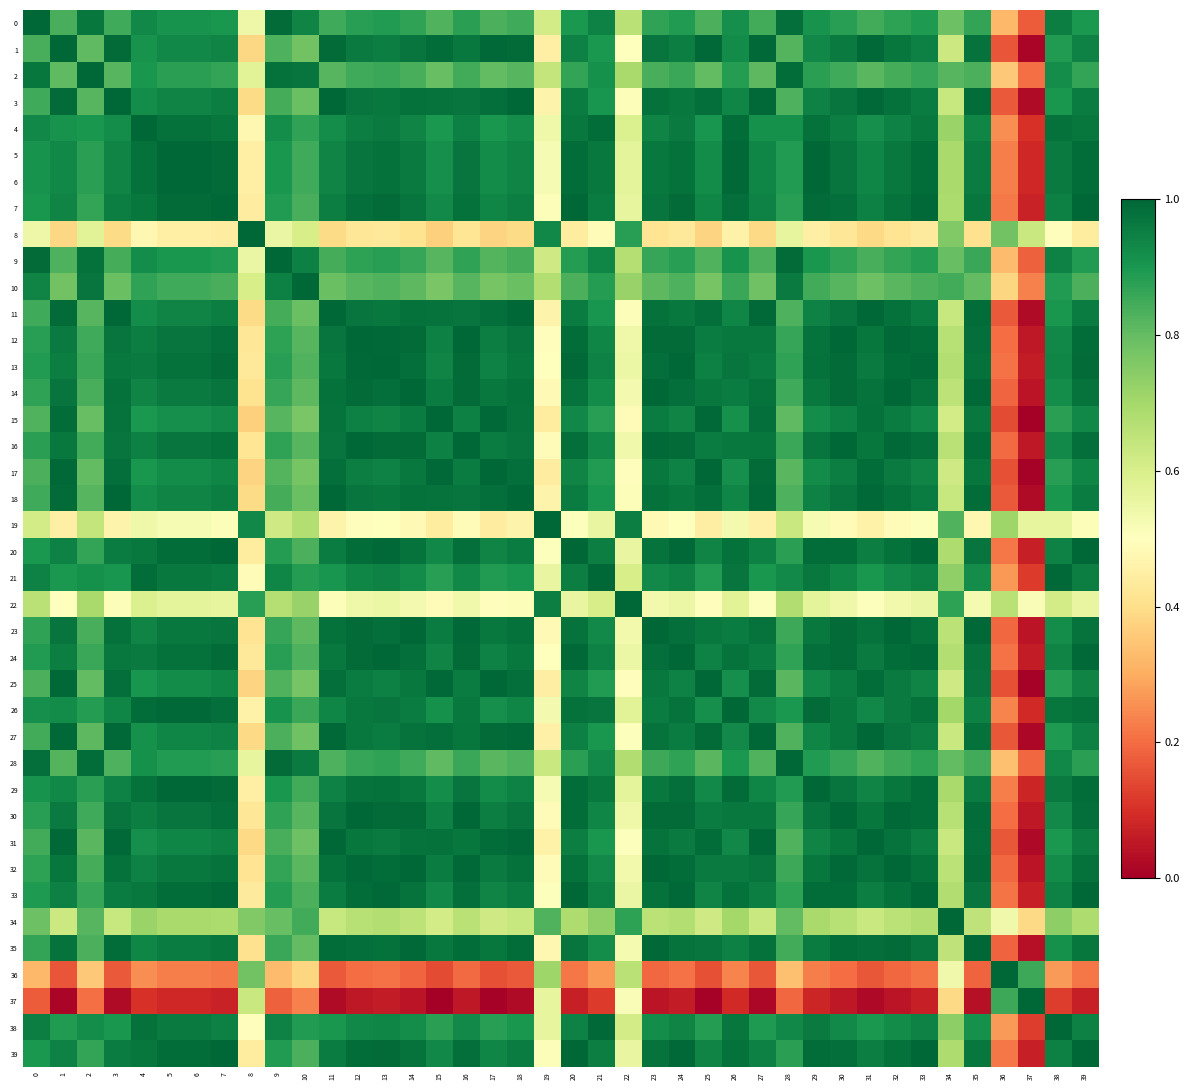

Reading left to right, list all the values displayed in this chart.

0: 0=1.0	1=0.8	2=1.0	3=0.9	4=0.9	5=0.9	6=0.9	7=0.9	8=0.5	9=1.0	10=0.9	11=0.8	12=0.9	13=0.9	14=0.9	15=0.8	16=0.9	17=0.8	18=0.8	19=0.6	20=0.9	21=0.9	22=0.7	23=0.9	24=0.9	25=0.8	26=0.9	27=0.8	28=1.0	29=0.9	30=0.9	31=0.8	32=0.9	33=0.9	34=0.8	35=0.9	36=0.3	37=0.2	38=0.9	39=0.9
1: 0=0.8	1=1.0	2=0.8	3=1.0	4=0.9	5=0.9	6=0.9	7=0.9	8=0.4	9=0.8	10=0.8	11=1.0	12=1.0	13=1.0	14=1.0	15=1.0	16=1.0	17=1.0	18=1.0	19=0.5	20=0.9	21=0.9	22=0.5	23=1.0	24=1.0	25=1.0	26=0.9	27=1.0	28=0.8	29=0.9	30=1.0	31=1.0	32=1.0	33=0.9	34=0.6	35=1.0	36=0.2	37=0.0	38=0.9	39=0.9
2: 0=1.0	1=0.8	2=1.0	3=0.8	4=0.9	5=0.9	6=0.9	7=0.9	8=0.6	9=1.0	10=1.0	11=0.8	12=0.8	13=0.9	14=0.8	15=0.8	16=0.8	17=0.8	18=0.8	19=0.6	20=0.9	21=0.9	22=0.7	23=0.8	24=0.9	25=0.8	26=0.9	27=0.8	28=1.0	29=0.9	30=0.8	31=0.8	32=0.8	33=0.9	34=0.8	35=0.8	36=0.4	37=0.2	38=0.9	39=0.9
3: 0=0.9	1=1.0	2=0.8	3=1.0	4=0.9	5=0.9	6=0.9	7=1.0	8=0.4	9=0.8	10=0.8	11=1.0	12=1.0	13=1.0	14=1.0	15=1.0	16=1.0	17=1.0	18=1.0	19=0.5	20=1.0	21=0.9	22=0.5	23=1.0	24=1.0	25=1.0	26=0.9	27=1.0	28=0.8	29=0.9	30=1.0	31=1.0	32=1.0	33=1.0	34=0.6	35=1.0	36=0.2	37=0.0	38=0.9	39=1.0
4: 0=0.9	1=0.9	2=0.9	3=0.9	4=1.0	5=1.0	6=1.0	7=1.0	8=0.5	9=0.9	10=0.9	11=0.9	12=1.0	13=1.0	14=0.9	15=0.9	16=0.9	17=0.9	18=0.9	19=0.5	20=1.0	21=1.0	22=0.6	23=0.9	24=1.0	25=0.9	26=1.0	27=0.9	28=0.9	29=1.0	30=0.9	31=0.9	32=0.9	33=1.0	34=0.7	35=0.9	36=0.3	37=0.1	38=1.0	39=1.0
5: 0=0.9	1=0.9	2=0.9	3=0.9	4=1.0	5=1.0	6=1.0	7=1.0	8=0.5	9=0.9	10=0.8	11=0.9	12=1.0	13=1.0	14=1.0	15=0.9	16=1.0	17=0.9	18=0.9	19=0.5	20=1.0	21=1.0	22=0.6	23=1.0	24=1.0	25=0.9	26=1.0	27=0.9	28=0.9	29=1.0	30=1.0	31=0.9	32=1.0	33=1.0	34=0.7	35=1.0	36=0.2	37=0.1	38=1.0	39=1.0
6: 0=0.9	1=0.9	2=0.9	3=0.9	4=1.0	5=1.0	6=1.0	7=1.0	8=0.5	9=0.9	10=0.8	11=0.9	12=1.0	13=1.0	14=1.0	15=0.9	16=1.0	17=0.9	18=0.9	19=0.5	20=1.0	21=1.0	22=0.6	23=1.0	24=1.0	25=0.9	26=1.0	27=0.9	28=0.9	29=1.0	30=1.0	31=0.9	32=1.0	33=1.0	34=0.7	35=1.0	36=0.2	37=0.1	38=1.0	39=1.0
7: 0=0.9	1=0.9	2=0.9	3=1.0	4=1.0	5=1.0	6=1.0	7=1.0	8=0.4	9=0.9	10=0.8	11=1.0	12=1.0	13=1.0	14=1.0	15=0.9	16=1.0	17=0.9	18=1.0	19=0.5	20=1.0	21=1.0	22=0.6	23=1.0	24=1.0	25=0.9	26=1.0	27=0.9	28=0.9	29=1.0	30=1.0	31=0.9	32=1.0	33=1.0	34=0.7	35=1.0	36=0.2	37=0.1	38=0.9	39=1.0
8: 0=0.5	1=0.4	2=0.6	3=0.4	4=0.5	5=0.5	6=0.5	7=0.4	8=1.0	9=0.6	10=0.6	11=0.4	12=0.4	13=0.4	14=0.4	15=0.4	16=0.4	17=0.4	18=0.4	19=0.9	20=0.4	21=0.5	22=0.9	23=0.4	24=0.4	25=0.4	26=0.5	27=0.4	28=0.6	29=0.5	30=0.4	31=0.4	32=0.4	33=0.4	34=0.8	35=0.4	36=0.8	37=0.6	38=0.5	39=0.4
9: 0=1.0	1=0.8	2=1.0	3=0.8	4=0.9	5=0.9	6=0.9	7=0.9	8=0.6	9=1.0	10=0.9	11=0.8	12=0.9	13=0.9	14=0.9	15=0.8	16=0.9	17=0.8	18=0.8	19=0.6	20=0.9	21=0.9	22=0.7	23=0.9	24=0.9	25=0.8	26=0.9	27=0.8	28=1.0	29=0.9	30=0.9	31=0.8	32=0.9	33=0.9	34=0.8	35=0.9	36=0.3	37=0.2	38=0.9	39=0.9
10: 0=0.9	1=0.8	2=1.0	3=0.8	4=0.9	5=0.8	6=0.8	7=0.8	8=0.6	9=0.9	10=1.0	11=0.8	12=0.8	13=0.8	14=0.8	15=0.8	16=0.8	17=0.8	18=0.8	19=0.7	20=0.8	21=0.9	22=0.7	23=0.8	24=0.8	25=0.8	26=0.9	27=0.8	28=1.0	29=0.8	30=0.8	31=0.8	32=0.8	33=0.8	34=0.8	35=0.8	36=0.4	37=0.2	38=0.9	39=0.8
11: 0=0.8	1=1.0	2=0.8	3=1.0	4=0.9	5=0.9	6=0.9	7=1.0	8=0.4	9=0.8	10=0.8	11=1.0	12=1.0	13=1.0	14=1.0	15=1.0	16=1.0	17=1.0	18=1.0	19=0.5	20=1.0	21=0.9	22=0.5	23=1.0	24=1.0	25=1.0	26=0.9	27=1.0	28=0.8	29=0.9	30=1.0	31=1.0	32=1.0	33=1.0	34=0.6	35=1.0	36=0.2	37=0.0	38=0.9	39=1.0
12: 0=0.9	1=1.0	2=0.8	3=1.0	4=1.0	5=1.0	6=1.0	7=1.0	8=0.4	9=0.9	10=0.8	11=1.0	12=1.0	13=1.0	14=1.0	15=0.9	16=1.0	17=1.0	18=1.0	19=0.5	20=1.0	21=0.9	22=0.5	23=1.0	24=1.0	25=1.0	26=1.0	27=1.0	28=0.9	29=1.0	30=1.0	31=1.0	32=1.0	33=1.0	34=0.7	35=1.0	36=0.2	37=0.1	38=0.9	39=1.0
13: 0=0.9	1=1.0	2=0.9	3=1.0	4=1.0	5=1.0	6=1.0	7=1.0	8=0.4	9=0.9	10=0.8	11=1.0	12=1.0	13=1.0	14=1.0	15=0.9	16=1.0	17=0.9	18=1.0	19=0.5	20=1.0	21=0.9	22=0.5	23=1.0	24=1.0	25=0.9	26=1.0	27=1.0	28=0.9	29=1.0	30=1.0	31=1.0	32=1.0	33=1.0	34=0.7	35=1.0	36=0.2	37=0.1	38=0.9	39=1.0
14: 0=0.9	1=1.0	2=0.8	3=1.0	4=0.9	5=1.0	6=1.0	7=1.0	8=0.4	9=0.9	10=0.8	11=1.0	12=1.0	13=1.0	14=1.0	15=1.0	16=1.0	17=1.0	18=1.0	19=0.5	20=1.0	21=0.9	22=0.5	23=1.0	24=1.0	25=1.0	26=1.0	27=1.0	28=0.9	29=1.0	30=1.0	31=1.0	32=1.0	33=1.0	34=0.7	35=1.0	36=0.2	37=0.0	38=0.9	39=1.0
15: 0=0.8	1=1.0	2=0.8	3=1.0	4=0.9	5=0.9	6=0.9	7=0.9	8=0.4	9=0.8	10=0.8	11=1.0	12=0.9	13=0.9	14=1.0	15=1.0	16=0.9	17=1.0	18=1.0	19=0.4	20=0.9	21=0.9	22=0.5	23=1.0	24=0.9	25=1.0	26=0.9	27=1.0	28=0.8	29=0.9	30=0.9	31=1.0	32=1.0	33=0.9	34=0.6	35=1.0	36=0.1	37=0.0	38=0.9	39=0.9
16: 0=0.9	1=1.0	2=0.8	3=1.0	4=0.9	5=1.0	6=1.0	7=1.0	8=0.4	9=0.9	10=0.8	11=1.0	12=1.0	13=1.0	14=1.0	15=0.9	16=1.0	17=1.0	18=1.0	19=0.5	20=1.0	21=0.9	22=0.5	23=1.0	24=1.0	25=1.0	26=1.0	27=1.0	28=0.9	29=1.0	30=1.0	31=1.0	32=1.0	33=1.0	34=0.7	35=1.0	36=0.2	37=0.1	38=0.9	39=1.0
17: 0=0.8	1=1.0	2=0.8	3=1.0	4=0.9	5=0.9	6=0.9	7=0.9	8=0.4	9=0.8	10=0.8	11=1.0	12=1.0	13=0.9	14=1.0	15=1.0	16=1.0	17=1.0	18=1.0	19=0.4	20=0.9	21=0.9	22=0.5	23=1.0	24=0.9	25=1.0	26=0.9	27=1.0	28=0.8	29=0.9	30=1.0	31=1.0	32=1.0	33=0.9	34=0.6	35=1.0	36=0.2	37=0.0	38=0.9	39=0.9
18: 0=0.8	1=1.0	2=0.8	3=1.0	4=0.9	5=0.9	6=0.9	7=1.0	8=0.4	9=0.8	10=0.8	11=1.0	12=1.0	13=1.0	14=1.0	15=1.0	16=1.0	17=1.0	18=1.0	19=0.5	20=1.0	21=0.9	22=0.5	23=1.0	24=1.0	25=1.0	26=0.9	27=1.0	28=0.8	29=0.9	30=1.0	31=1.0	32=1.0	33=1.0	34=0.6	35=1.0	36=0.2	37=0.0	38=0.9	39=1.0
19: 0=0.6	1=0.5	2=0.6	3=0.5	4=0.5	5=0.5	6=0.5	7=0.5	8=0.9	9=0.6	10=0.7	11=0.5	12=0.5	13=0.5	14=0.5	15=0.4	16=0.5	17=0.4	18=0.5	19=1.0	20=0.5	21=0.6	22=1.0	23=0.5	24=0.5	25=0.4	26=0.5	27=0.5	28=0.6	29=0.5	30=0.5	31=0.5	32=0.5	33=0.5	34=0.8	35=0.5	36=0.7	37=0.6	38=0.6	39=0.5
20: 0=0.9	1=0.9	2=0.9	3=1.0	4=1.0	5=1.0	6=1.0	7=1.0	8=0.4	9=0.9	10=0.8	11=1.0	12=1.0	13=1.0	14=1.0	15=0.9	16=1.0	17=0.9	18=1.0	19=0.5	20=1.0	21=0.9	22=0.6	23=1.0	24=1.0	25=0.9	26=1.0	27=0.9	28=0.9	29=1.0	30=1.0	31=1.0	32=1.0	33=1.0	34=0.7	35=1.0	36=0.2	37=0.1	38=0.9	39=1.0
21: 0=0.9	1=0.9	2=0.9	3=0.9	4=1.0	5=1.0	6=1.0	7=1.0	8=0.5	9=0.9	10=0.9	11=0.9	12=0.9	13=0.9	14=0.9	15=0.9	16=0.9	17=0.9	18=0.9	19=0.6	20=0.9	21=1.0	22=0.6	23=0.9	24=0.9	25=0.9	26=1.0	27=0.9	28=0.9	29=1.0	30=0.9	31=0.9	32=0.9	33=0.9	34=0.7	35=0.9	36=0.3	37=0.1	38=1.0	39=1.0
22: 0=0.7	1=0.5	2=0.7	3=0.5	4=0.6	5=0.6	6=0.6	7=0.6	8=0.9	9=0.7	10=0.7	11=0.5	12=0.5	13=0.5	14=0.5	15=0.5	16=0.5	17=0.5	18=0.5	19=1.0	20=0.6	21=0.6	22=1.0	23=0.5	24=0.5	25=0.5	26=0.6	27=0.5	28=0.7	29=0.6	30=0.5	31=0.5	32=0.5	33=0.6	34=0.9	35=0.5	36=0.7	37=0.5	38=0.6	39=0.6
23: 0=0.9	1=1.0	2=0.8	3=1.0	4=0.9	5=1.0	6=1.0	7=1.0	8=0.4	9=0.9	10=0.8	11=1.0	12=1.0	13=1.0	14=1.0	15=1.0	16=1.0	17=1.0	18=1.0	19=0.5	20=1.0	21=0.9	22=0.5	23=1.0	24=1.0	25=1.0	26=1.0	27=1.0	28=0.9	29=1.0	30=1.0	31=1.0	32=1.0	33=1.0	34=0.7	35=1.0	36=0.2	37=0.0	38=0.9	39=1.0
24: 0=0.9	1=1.0	2=0.9	3=1.0	4=1.0	5=1.0	6=1.0	7=1.0	8=0.4	9=0.9	10=0.8	11=1.0	12=1.0	13=1.0	14=1.0	15=0.9	16=1.0	17=0.9	18=1.0	19=0.5	20=1.0	21=0.9	22=0.5	23=1.0	24=1.0	25=0.9	26=1.0	27=1.0	28=0.9	29=1.0	30=1.0	31=1.0	32=1.0	33=1.0	34=0.7	35=1.0	36=0.2	37=0.1	38=0.9	39=1.0
25: 0=0.8	1=1.0	2=0.8	3=1.0	4=0.9	5=0.9	6=0.9	7=0.9	8=0.4	9=0.8	10=0.8	11=1.0	12=1.0	13=0.9	14=1.0	15=1.0	16=1.0	17=1.0	18=1.0	19=0.4	20=0.9	21=0.9	22=0.5	23=1.0	24=0.9	25=1.0	26=0.9	27=1.0	28=0.8	29=0.9	30=1.0	31=1.0	32=1.0	33=0.9	34=0.6	35=1.0	36=0.2	37=0.0	38=0.9	39=0.9
26: 0=0.9	1=0.9	2=0.9	3=0.9	4=1.0	5=1.0	6=1.0	7=1.0	8=0.5	9=0.9	10=0.9	11=0.9	12=1.0	13=1.0	14=1.0	15=0.9	16=1.0	17=0.9	18=0.9	19=0.5	20=1.0	21=1.0	22=0.6	23=1.0	24=1.0	25=0.9	26=1.0	27=0.9	28=0.9	29=1.0	30=1.0	31=0.9	32=1.0	33=1.0	34=0.7	35=0.9	36=0.2	37=0.1	38=1.0	39=1.0
27: 0=0.8	1=1.0	2=0.8	3=1.0	4=0.9	5=0.9	6=0.9	7=0.9	8=0.4	9=0.8	10=0.8	11=1.0	12=1.0	13=1.0	14=1.0	15=1.0	16=1.0	17=1.0	18=1.0	19=0.5	20=0.9	21=0.9	22=0.5	23=1.0	24=1.0	25=1.0	26=0.9	27=1.0	28=0.8	29=0.9	30=1.0	31=1.0	32=1.0	33=1.0	34=0.6	35=1.0	36=0.2	37=0.0	38=0.9	39=0.9
28: 0=1.0	1=0.8	2=1.0	3=0.8	4=0.9	5=0.9	6=0.9	7=0.9	8=0.6	9=1.0	10=1.0	11=0.8	12=0.9	13=0.9	14=0.9	15=0.8	16=0.9	17=0.8	18=0.8	19=0.6	20=0.9	21=0.9	22=0.7	23=0.9	24=0.9	25=0.8	26=0.9	27=0.8	28=1.0	29=0.9	30=0.9	31=0.8	32=0.9	33=0.9	34=0.8	35=0.8	36=0.3	37=0.2	38=0.9	39=0.9
29: 0=0.9	1=0.9	2=0.9	3=0.9	4=1.0	5=1.0	6=1.0	7=1.0	8=0.5	9=0.9	10=0.8	11=0.9	12=1.0	13=1.0	14=1.0	15=0.9	16=1.0	17=0.9	18=0.9	19=0.5	20=1.0	21=1.0	22=0.6	23=1.0	24=1.0	25=0.9	26=1.0	27=0.9	28=0.9	29=1.0	30=1.0	31=0.9	32=1.0	33=1.0	34=0.7	35=1.0	36=0.2	37=0.1	38=1.0	39=1.0
30: 0=0.9	1=1.0	2=0.8	3=1.0	4=0.9	5=1.0	6=1.0	7=1.0	8=0.4	9=0.9	10=0.8	11=1.0	12=1.0	13=1.0	14=1.0	15=0.9	16=1.0	17=1.0	18=1.0	19=0.5	20=1.0	21=0.9	22=0.5	23=1.0	24=1.0	25=1.0	26=1.0	27=1.0	28=0.9	29=1.0	30=1.0	31=1.0	32=1.0	33=1.0	34=0.7	35=1.0	36=0.2	37=0.1	38=0.9	39=1.0
31: 0=0.8	1=1.0	2=0.8	3=1.0	4=0.9	5=0.9	6=0.9	7=0.9	8=0.4	9=0.8	10=0.8	11=1.0	12=1.0	13=1.0	14=1.0	15=1.0	16=1.0	17=1.0	18=1.0	19=0.5	20=1.0	21=0.9	22=0.5	23=1.0	24=1.0	25=1.0	26=0.9	27=1.0	28=0.8	29=0.9	30=1.0	31=1.0	32=1.0	33=1.0	34=0.6	35=1.0	36=0.2	37=0.0	38=0.9	39=1.0
32: 0=0.9	1=1.0	2=0.8	3=1.0	4=0.9	5=1.0	6=1.0	7=1.0	8=0.4	9=0.9	10=0.8	11=1.0	12=1.0	13=1.0	14=1.0	15=1.0	16=1.0	17=1.0	18=1.0	19=0.5	20=1.0	21=0.9	22=0.5	23=1.0	24=1.0	25=1.0	26=1.0	27=1.0	28=0.9	29=1.0	30=1.0	31=1.0	32=1.0	33=1.0	34=0.7	35=1.0	36=0.2	37=0.0	38=0.9	39=1.0
33: 0=0.9	1=0.9	2=0.9	3=1.0	4=1.0	5=1.0	6=1.0	7=1.0	8=0.4	9=0.9	10=0.8	11=1.0	12=1.0	13=1.0	14=1.0	15=0.9	16=1.0	17=0.9	18=1.0	19=0.5	20=1.0	21=0.9	22=0.6	23=1.0	24=1.0	25=0.9	26=1.0	27=1.0	28=0.9	29=1.0	30=1.0	31=1.0	32=1.0	33=1.0	34=0.7	35=1.0	36=0.2	37=0.1	38=0.9	39=1.0
34: 0=0.8	1=0.6	2=0.8	3=0.6	4=0.7	5=0.7	6=0.7	7=0.7	8=0.8	9=0.8	10=0.8	11=0.6	12=0.7	13=0.7	14=0.7	15=0.6	16=0.7	17=0.6	18=0.6	19=0.8	20=0.7	21=0.7	22=0.9	23=0.7	24=0.7	25=0.6	26=0.7	27=0.6	28=0.8	29=0.7	30=0.7	31=0.6	32=0.7	33=0.7	34=1.0	35=0.6	36=0.5	37=0.4	38=0.7	39=0.7
35: 0=0.9	1=1.0	2=0.8	3=1.0	4=0.9	5=1.0	6=1.0	7=1.0	8=0.4	9=0.9	10=0.8	11=1.0	12=1.0	13=1.0	14=1.0	15=1.0	16=1.0	17=1.0	18=1.0	19=0.5	20=1.0	21=0.9	22=0.5	23=1.0	24=1.0	25=1.0	26=0.9	27=1.0	28=0.8	29=1.0	30=1.0	31=1.0	32=1.0	33=1.0	34=0.6	35=1.0	36=0.2	37=0.0	38=0.9	39=1.0
36: 0=0.3	1=0.2	2=0.4	3=0.2	4=0.3	5=0.2	6=0.2	7=0.2	8=0.8	9=0.3	10=0.4	11=0.2	12=0.2	13=0.2	14=0.2	15=0.1	16=0.2	17=0.2	18=0.2	19=0.7	20=0.2	21=0.3	22=0.7	23=0.2	24=0.2	25=0.2	26=0.2	27=0.2	28=0.3	29=0.2	30=0.2	31=0.2	32=0.2	33=0.2	34=0.5	35=0.2	36=1.0	37=0.9	38=0.3	39=0.2
37: 0=0.2	1=0.0	2=0.2	3=0.0	4=0.1	5=0.1	6=0.1	7=0.1	8=0.6	9=0.2	10=0.2	11=0.0	12=0.1	13=0.1	14=0.0	15=0.0	16=0.1	17=0.0	18=0.0	19=0.6	20=0.1	21=0.1	22=0.5	23=0.0	24=0.1	25=0.0	26=0.1	27=0.0	28=0.2	29=0.1	30=0.1	31=0.0	32=0.0	33=0.1	34=0.4	35=0.0	36=0.9	37=1.0	38=0.1	39=0.1
38: 0=0.9	1=0.9	2=0.9	3=0.9	4=1.0	5=1.0	6=1.0	7=0.9	8=0.5	9=0.9	10=0.9	11=0.9	12=0.9	13=0.9	14=0.9	15=0.9	16=0.9	17=0.9	18=0.9	19=0.6	20=0.9	21=1.0	22=0.6	23=0.9	24=0.9	25=0.9	26=1.0	27=0.9	28=0.9	29=1.0	30=0.9	31=0.9	32=0.9	33=0.9	34=0.7	35=0.9	36=0.3	37=0.1	38=1.0	39=0.9
39: 0=0.9	1=0.9	2=0.9	3=1.0	4=1.0	5=1.0	6=1.0	7=1.0	8=0.4	9=0.9	10=0.8	11=1.0	12=1.0	13=1.0	14=1.0	15=0.9	16=1.0	17=0.9	18=1.0	19=0.5	20=1.0	21=1.0	22=0.6	23=1.0	24=1.0	25=0.9	26=1.0	27=0.9	28=0.9	29=1.0	30=1.0	31=1.0	32=1.0	33=1.0	34=0.7	35=1.0	36=0.2	37=0.1	38=0.9	39=1.0